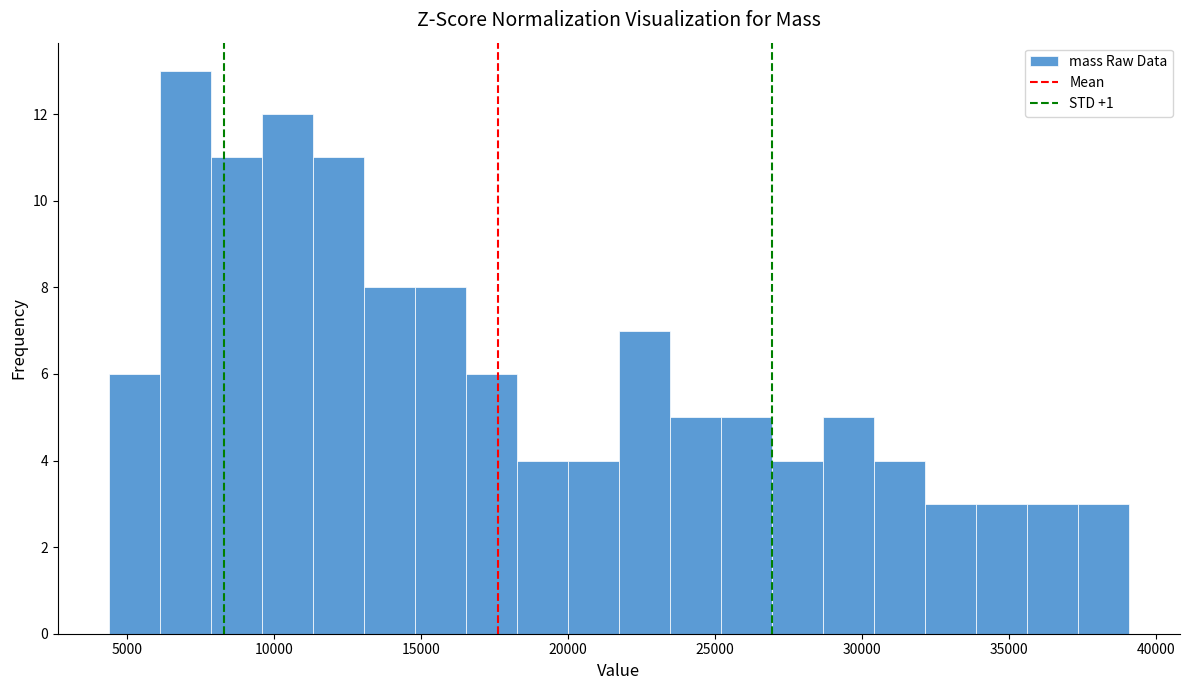

Around what value on the x-axis is the tallest bar? Give the approximate position of its centre, as read against the axis.

7000